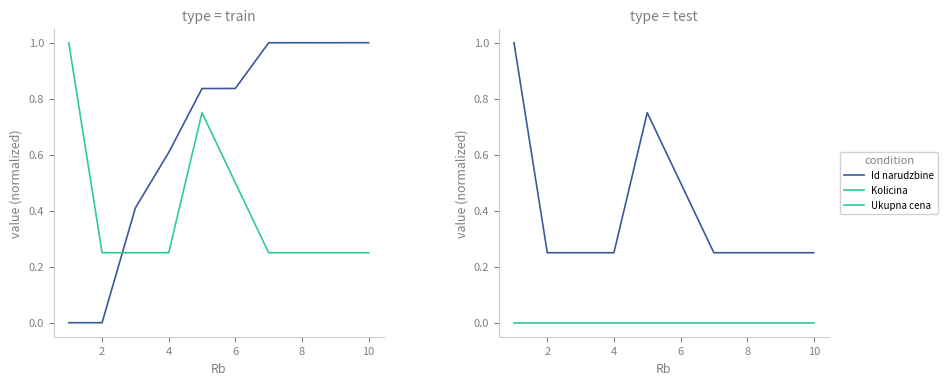

How many Kolicina values are between 0 and 1?

10